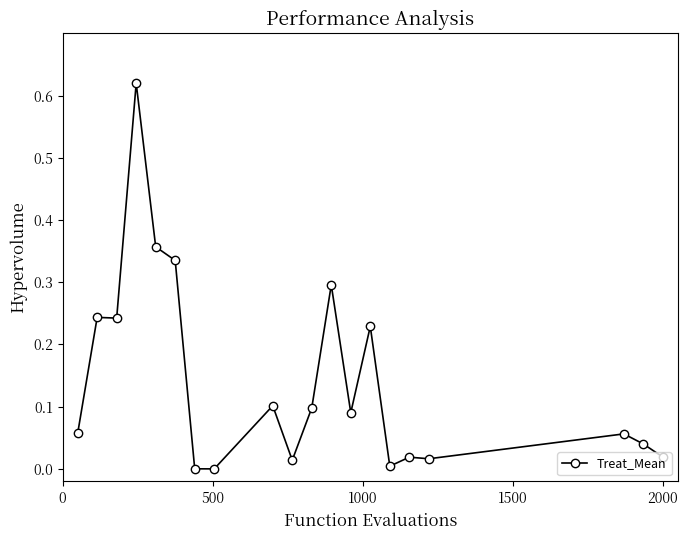

What is the sum of all values?

2.8